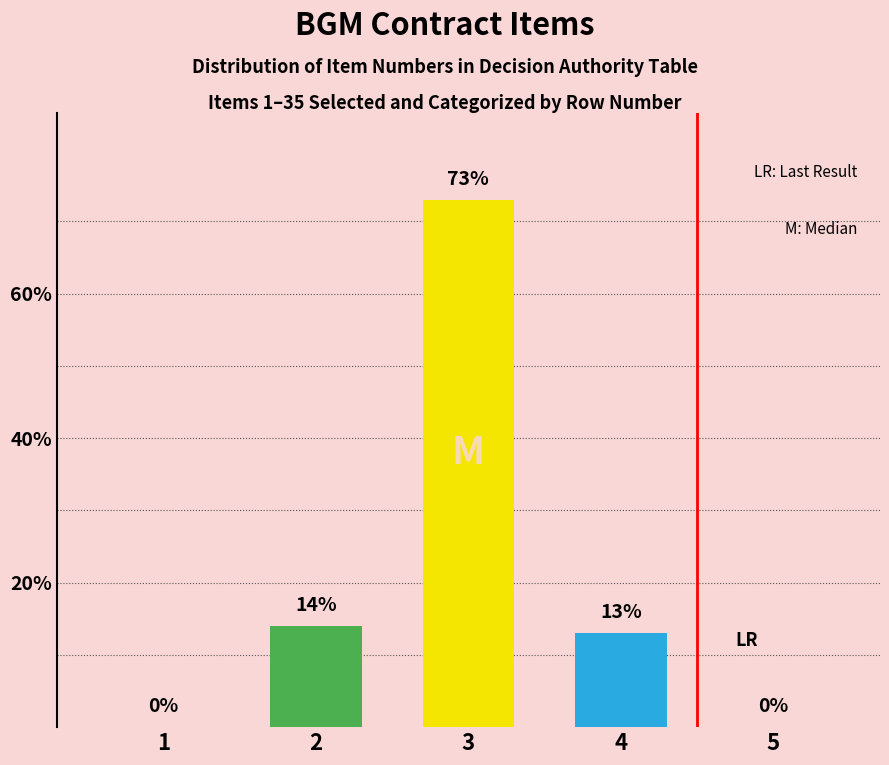

How many data points does each series have?

5